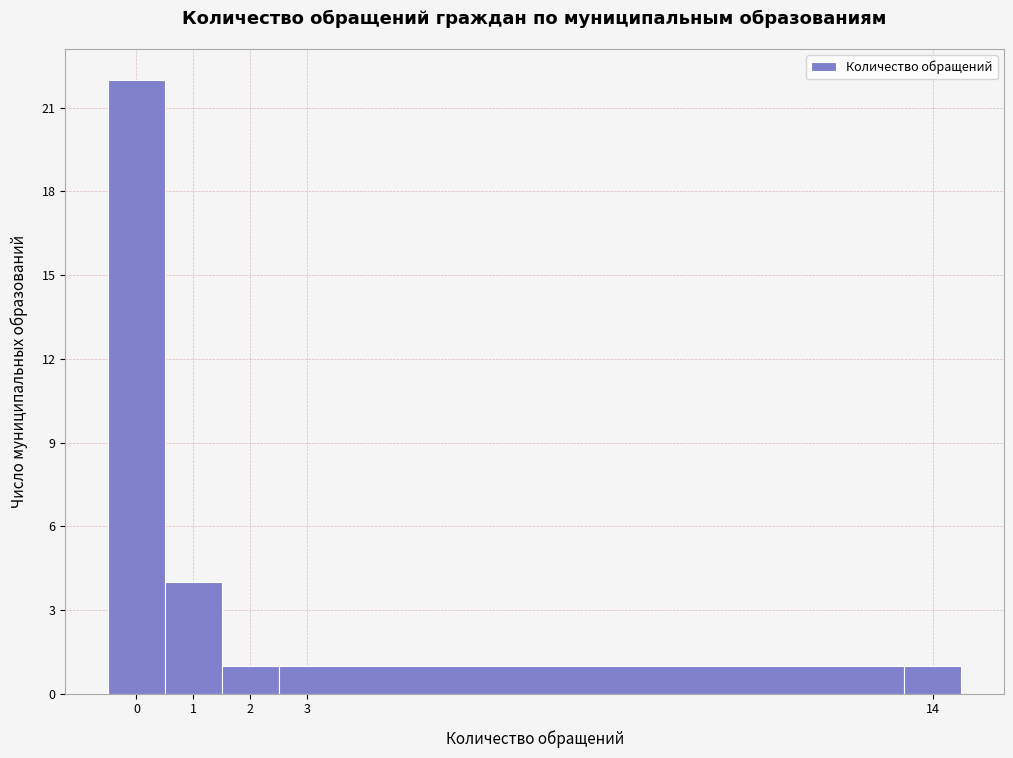

How tall is the bar that spans 13.5 to 14.5 on the x-axis? The values are not printed on the chart, so give them approximately, as read against the axis.

1